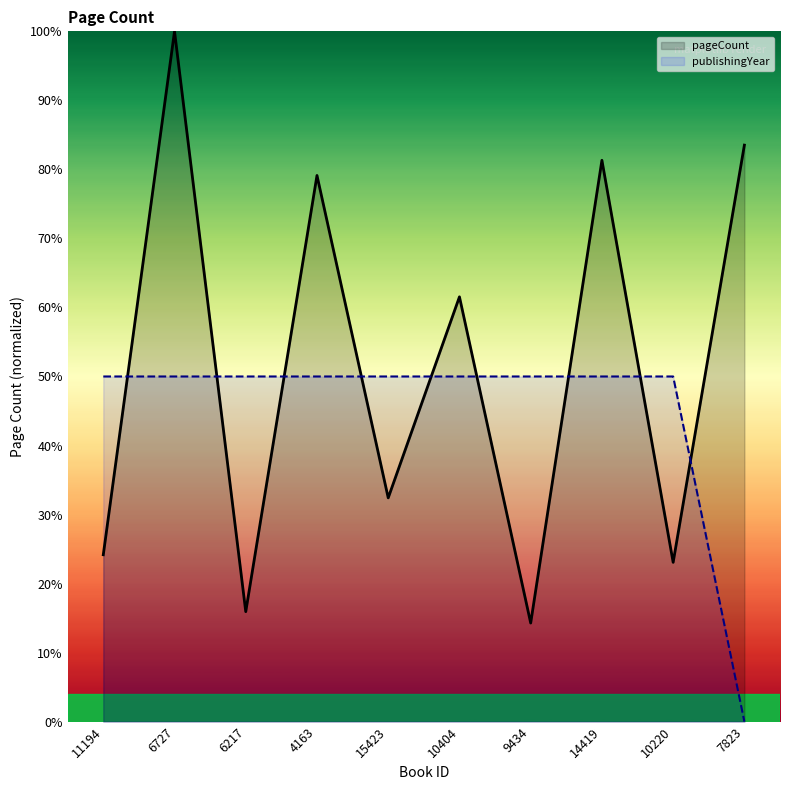

Rank the series by their maximum value, from highest to lowest.

pageCount, publishingYear